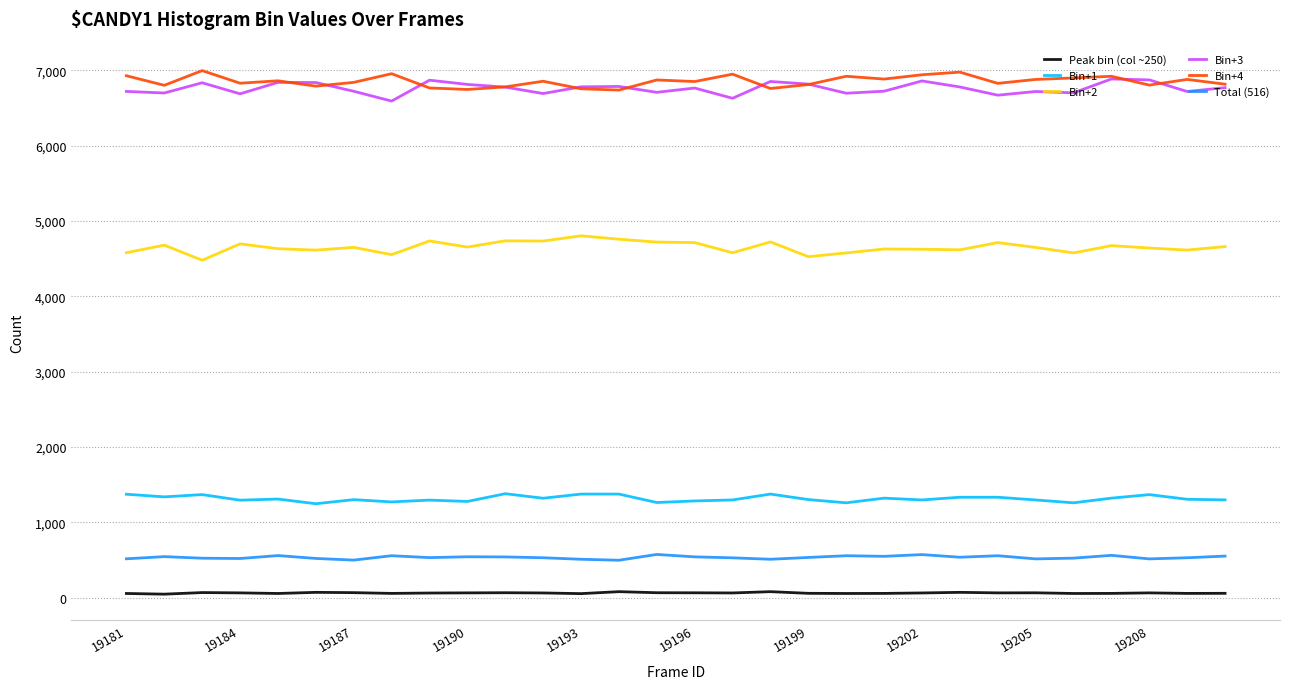

Is this an area chart (filled region under the line)?

No